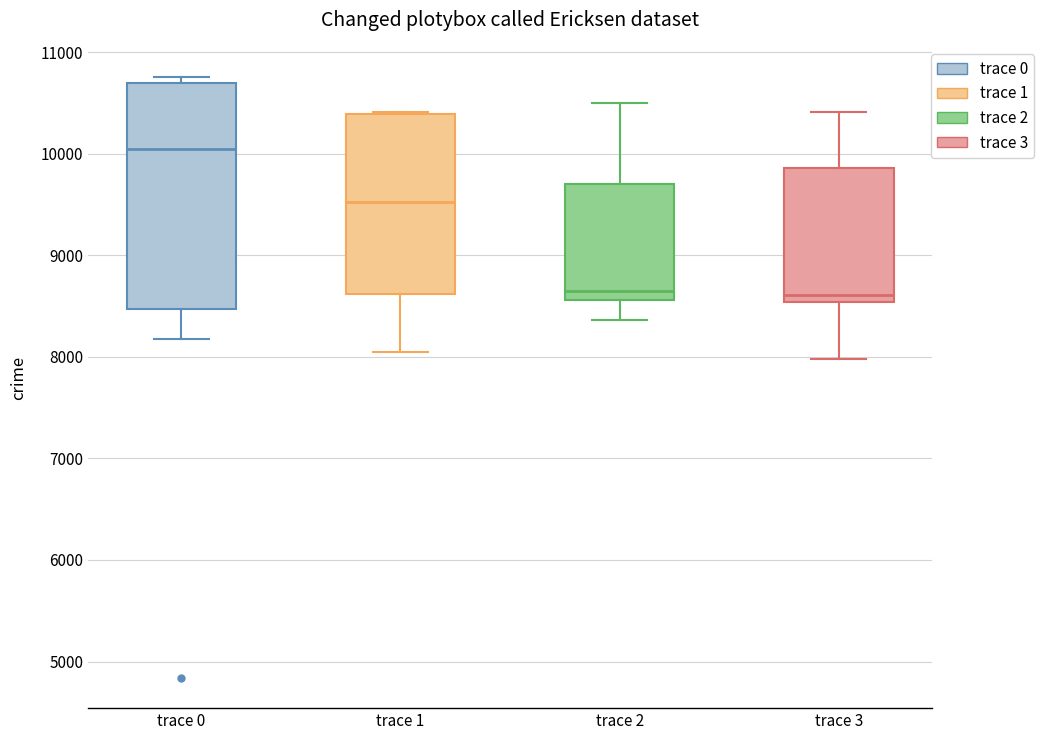

Which box is the tallest, from its lower edge to its upper edge?

trace 0